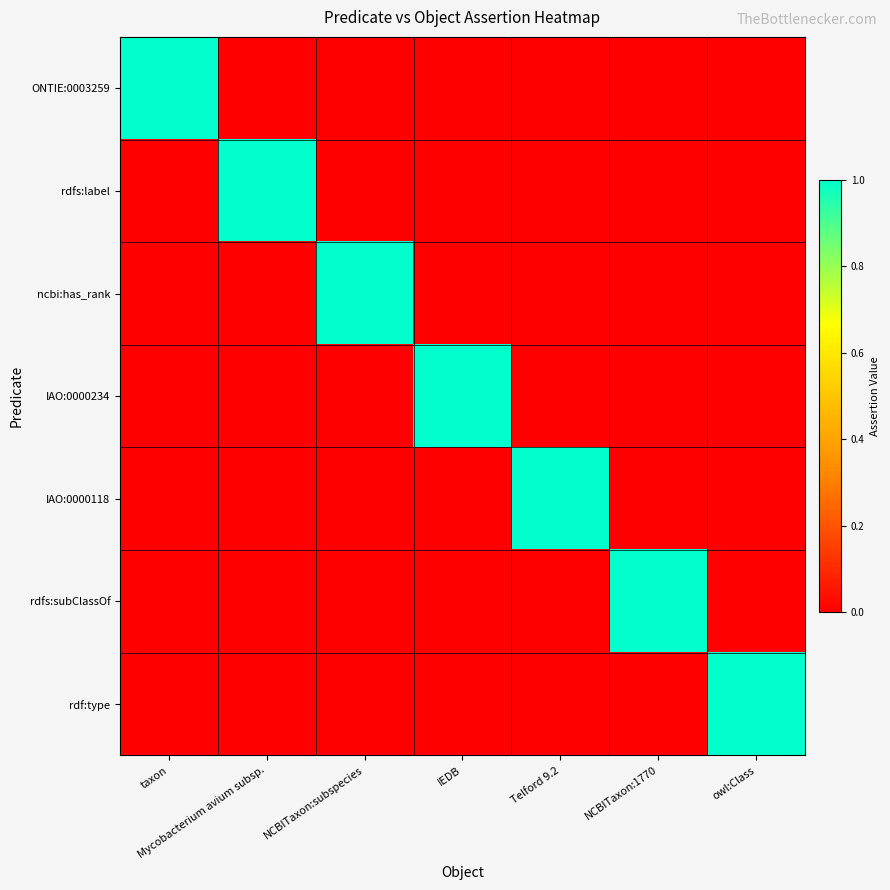

At taxon, list the series in order from smallest to largest.

rdfs:label, ncbi:has_rank, IAO:0000234, IAO:0000118, rdfs:subClassOf, rdf:type, ONTIE:0003259